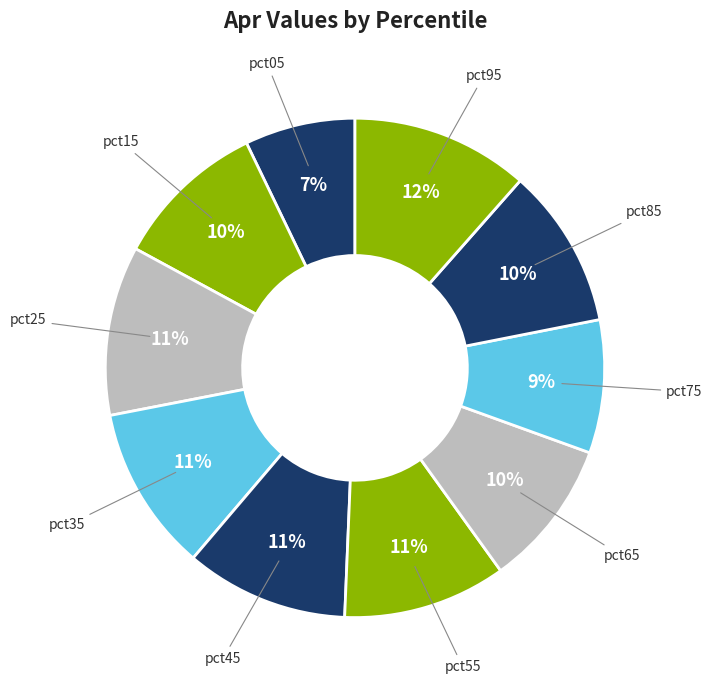

Do pct55 and pct65 together represent more than half of the pie?

No